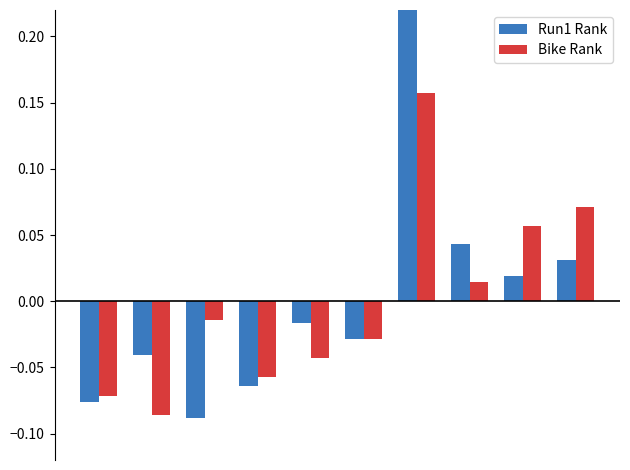

How many values in Bike Rank are below zero?

6